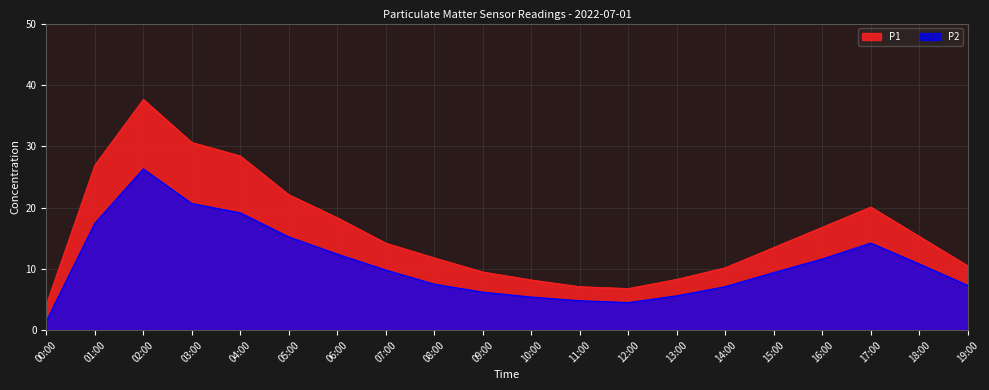

At how many categories does at least one series exceed 14?

10